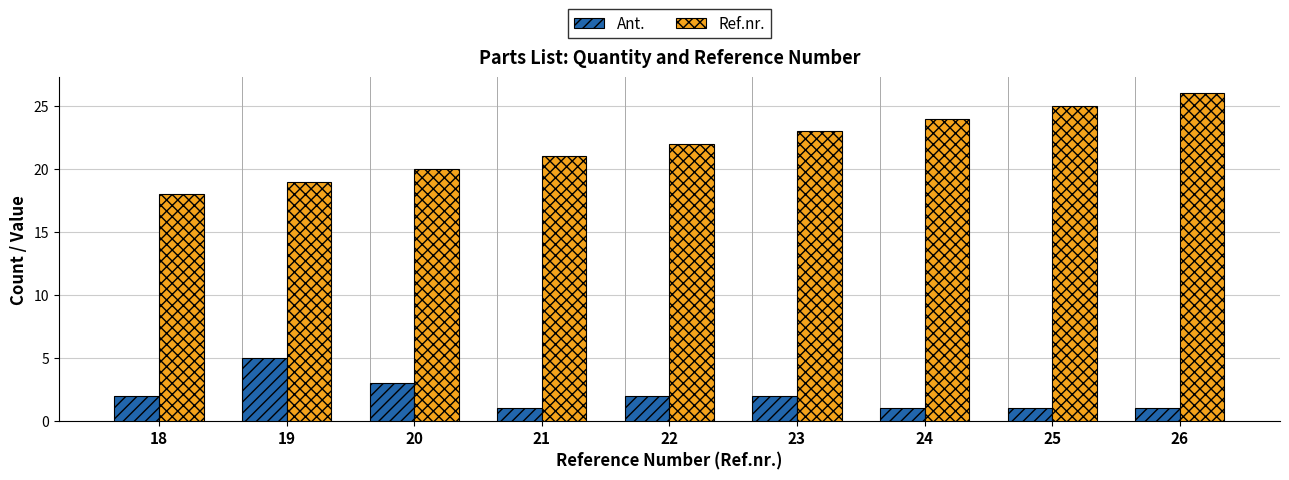

Which category has the highest value across all series?

26